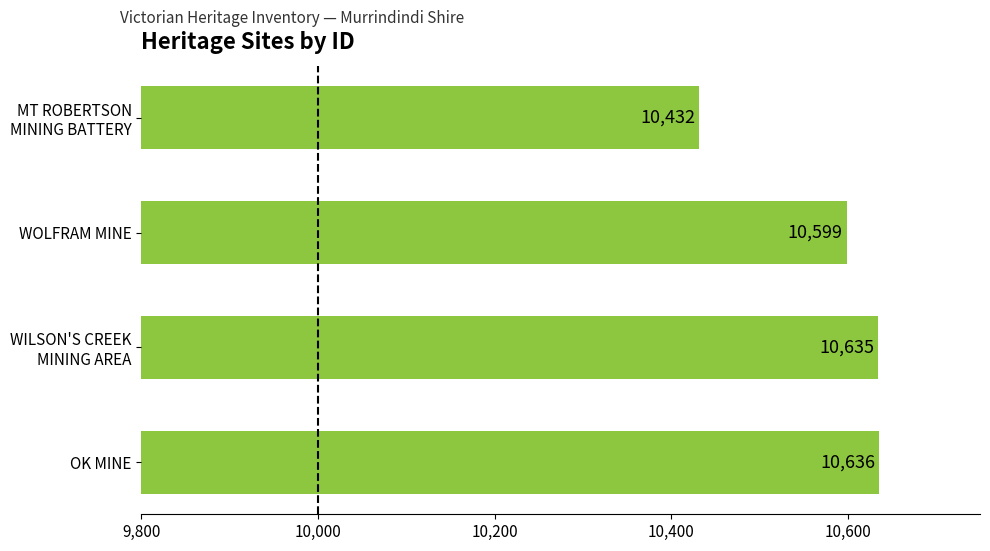

Which has a higher value, WOLFRAM MINE or OK MINE?

OK MINE